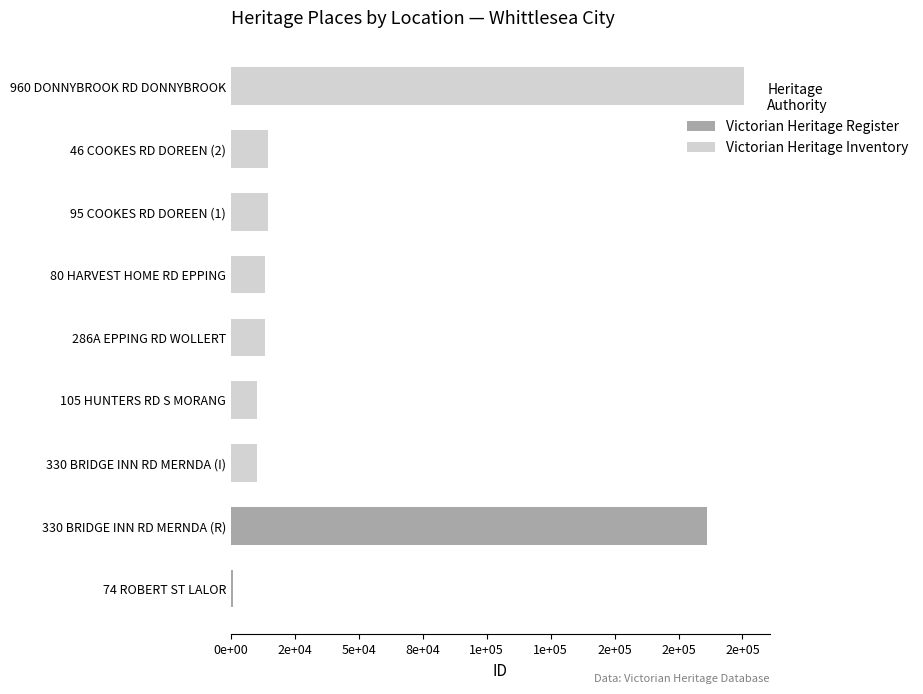

What are all the series names shown in the legend?

Victorian Heritage Register, Victorian Heritage Inventory